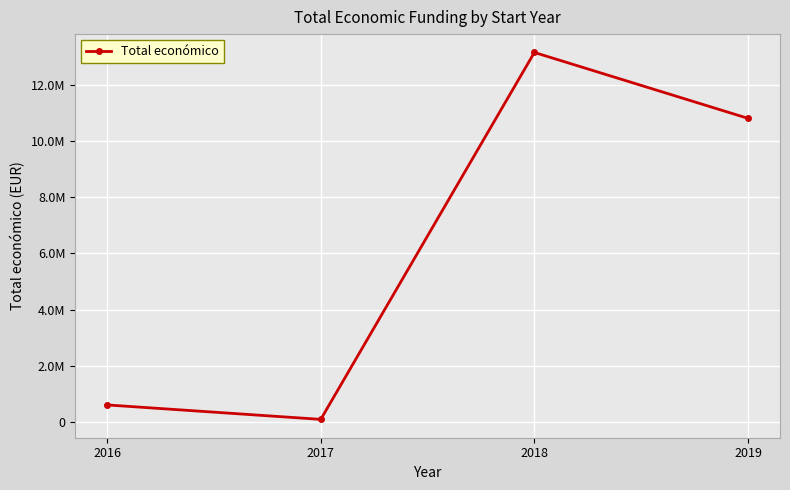

Does the chart have visible grid lines?

Yes